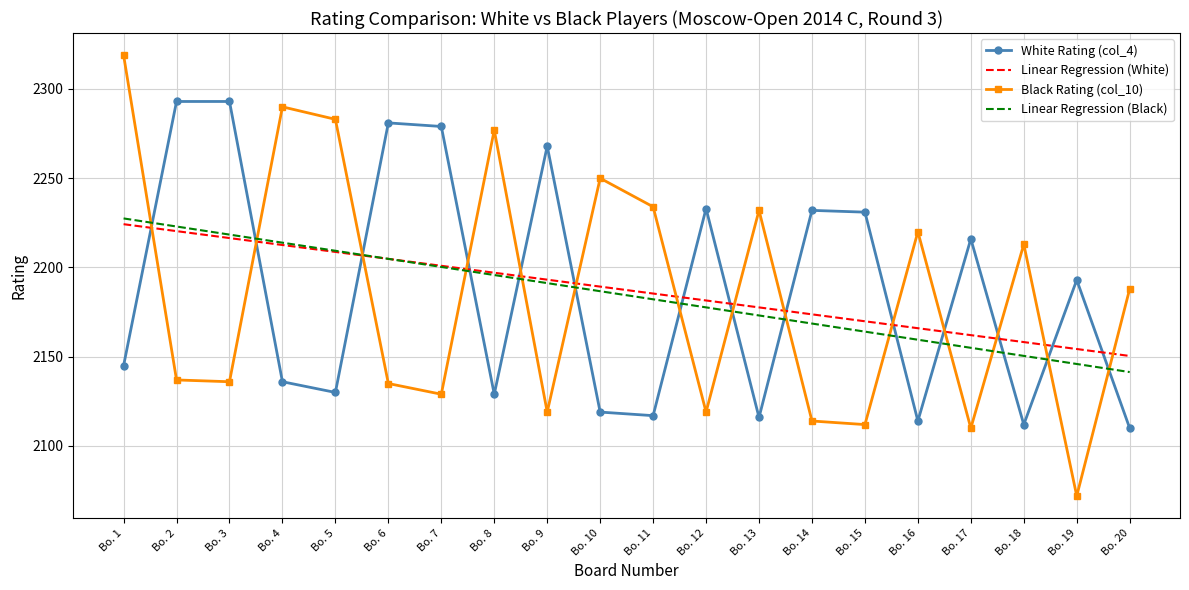

Is the value of Linear Regression (White) at Bo. 2 greater than the value of White Rating (col_4) at Bo. 6?

No